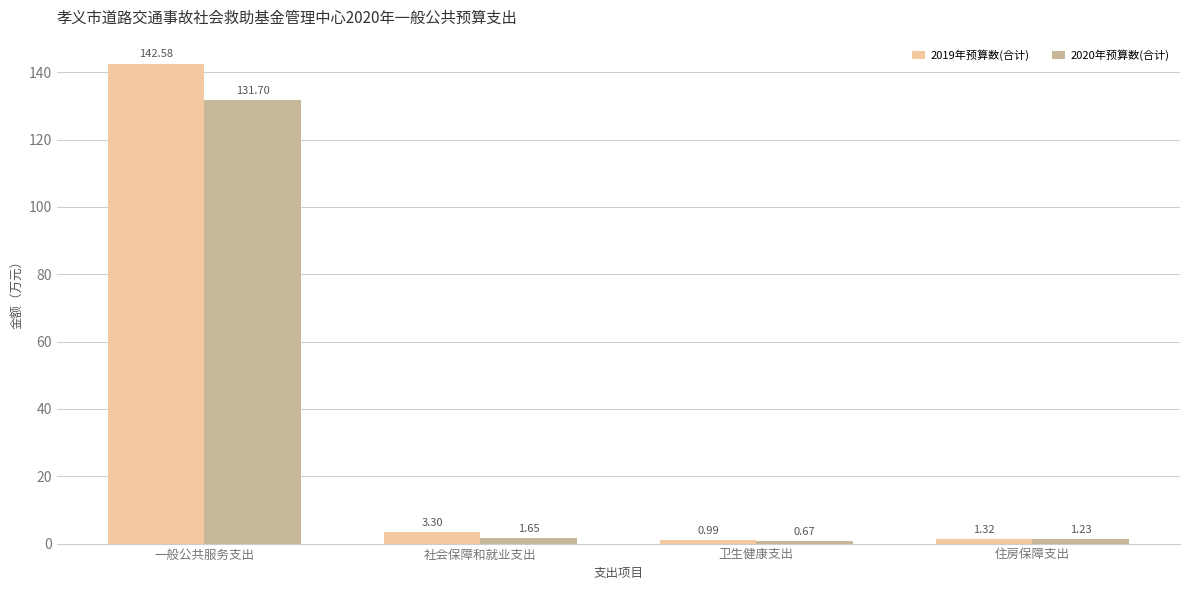

What is the label of the 2nd bar from the right?

卫生健康支出